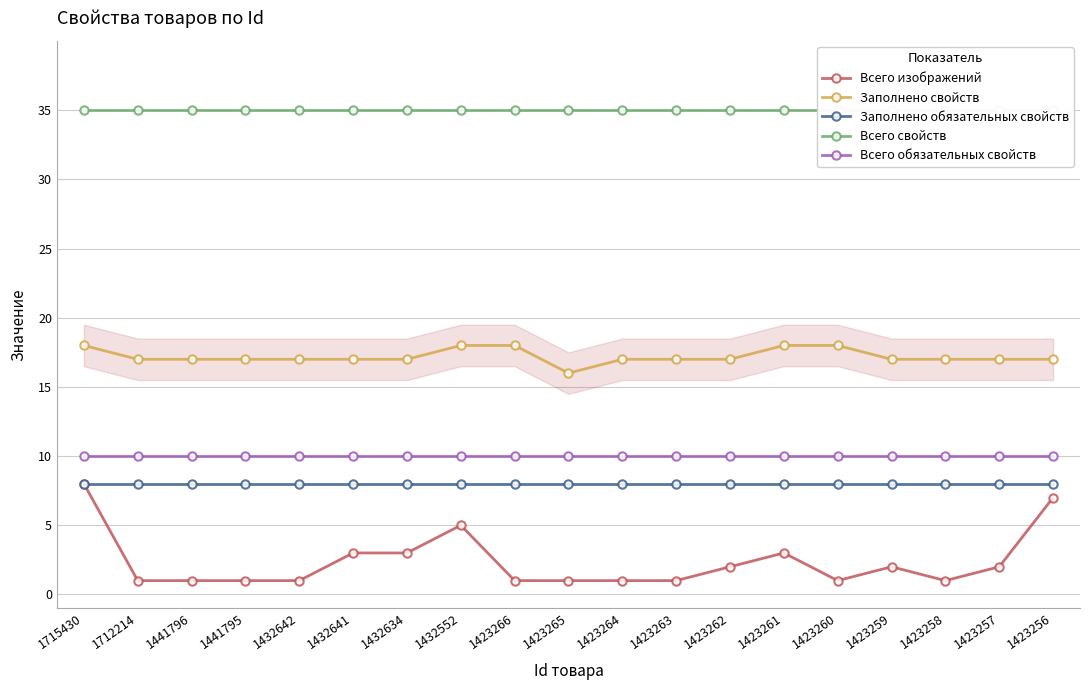

What is the sum of the Всего свойств values at 1432641 and 1712214?

70